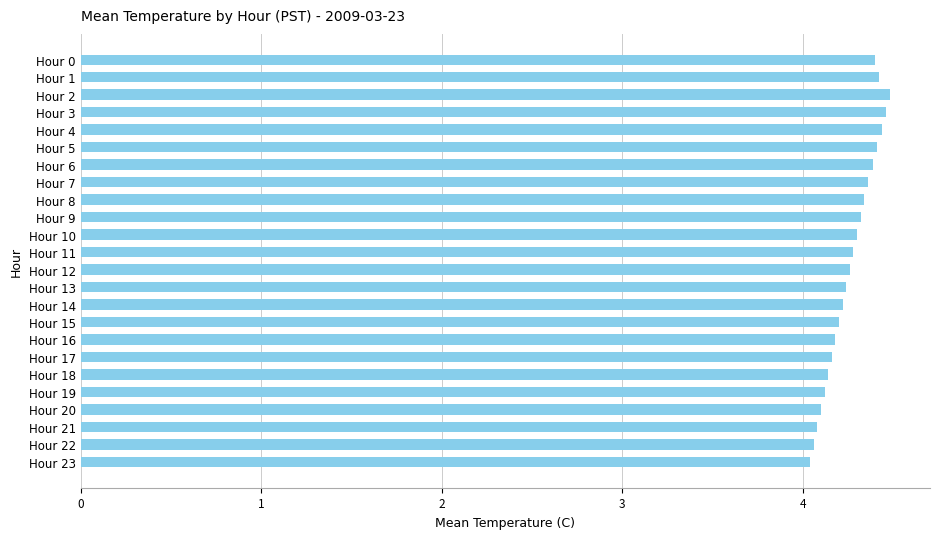

Reading top to bottom, list all the values displayed in this chart.

4.4	4.4	4.5	4.5	4.4	4.4	4.4	4.4	4.3	4.3	4.3	4.3	4.3	4.2	4.2	4.2	4.2	4.2	4.1	4.1	4.1	4.1	4.1	4.0